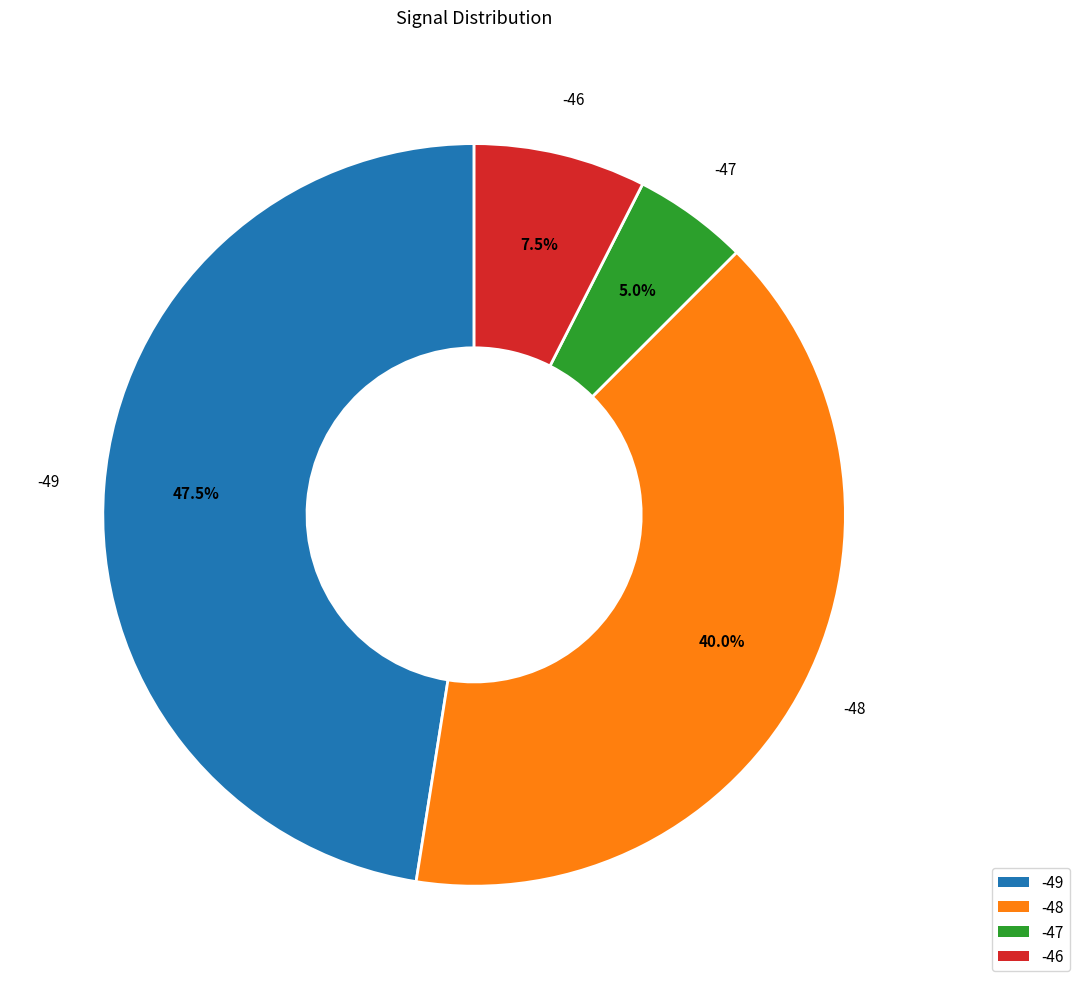

Is there any slice that represents more than half of the pie?

No